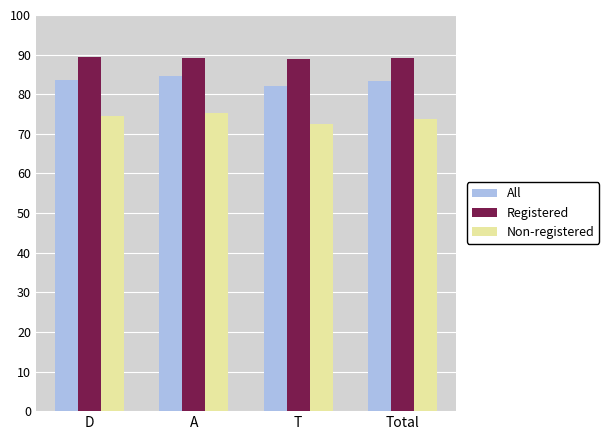

What is the highest value of the Non-registered series?

75.3